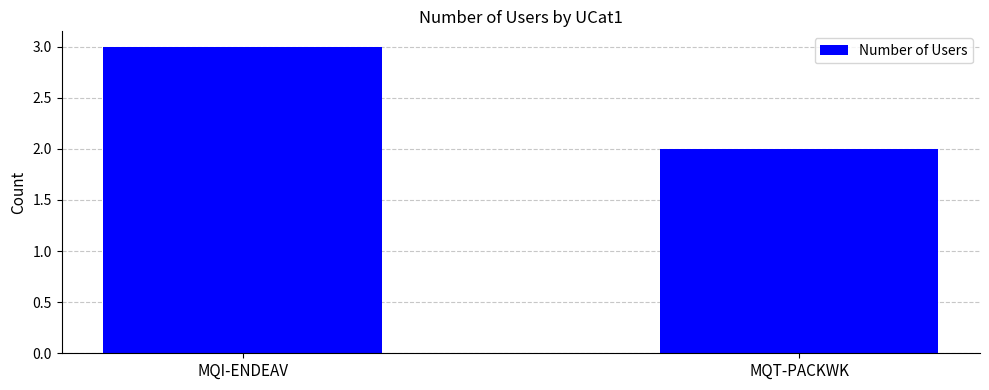

The value at MQT-PACKWK is 3. True or false?

False